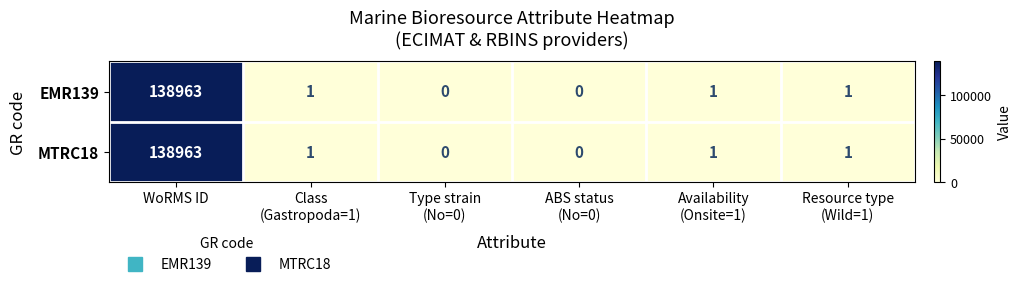

What is the average value of the EMR139 series?

23161